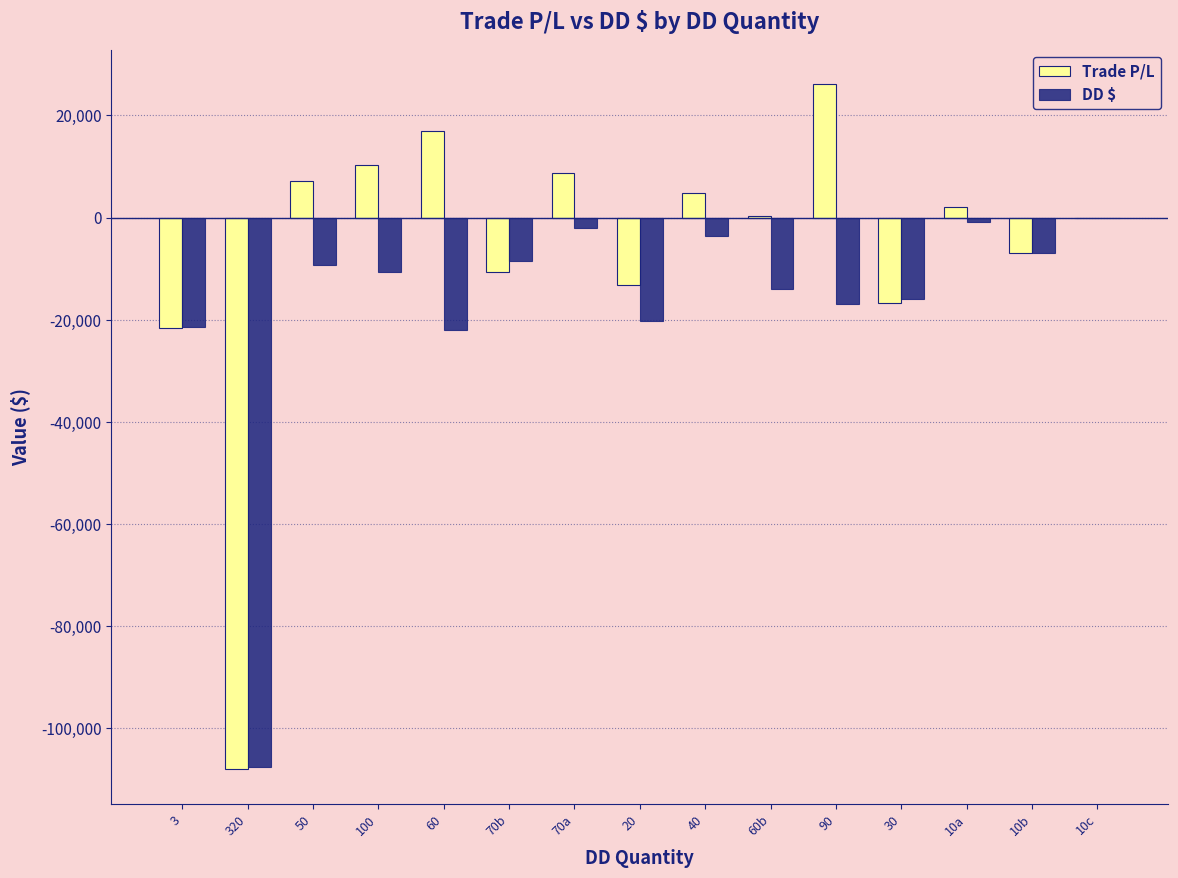

What is the highest value of the Trade P/L series?

26194.0